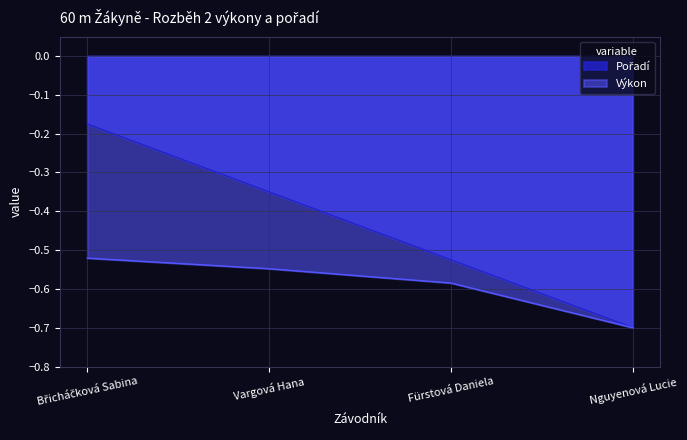

True or false: Výkon has more than 1 points higher than both neighbors.

False